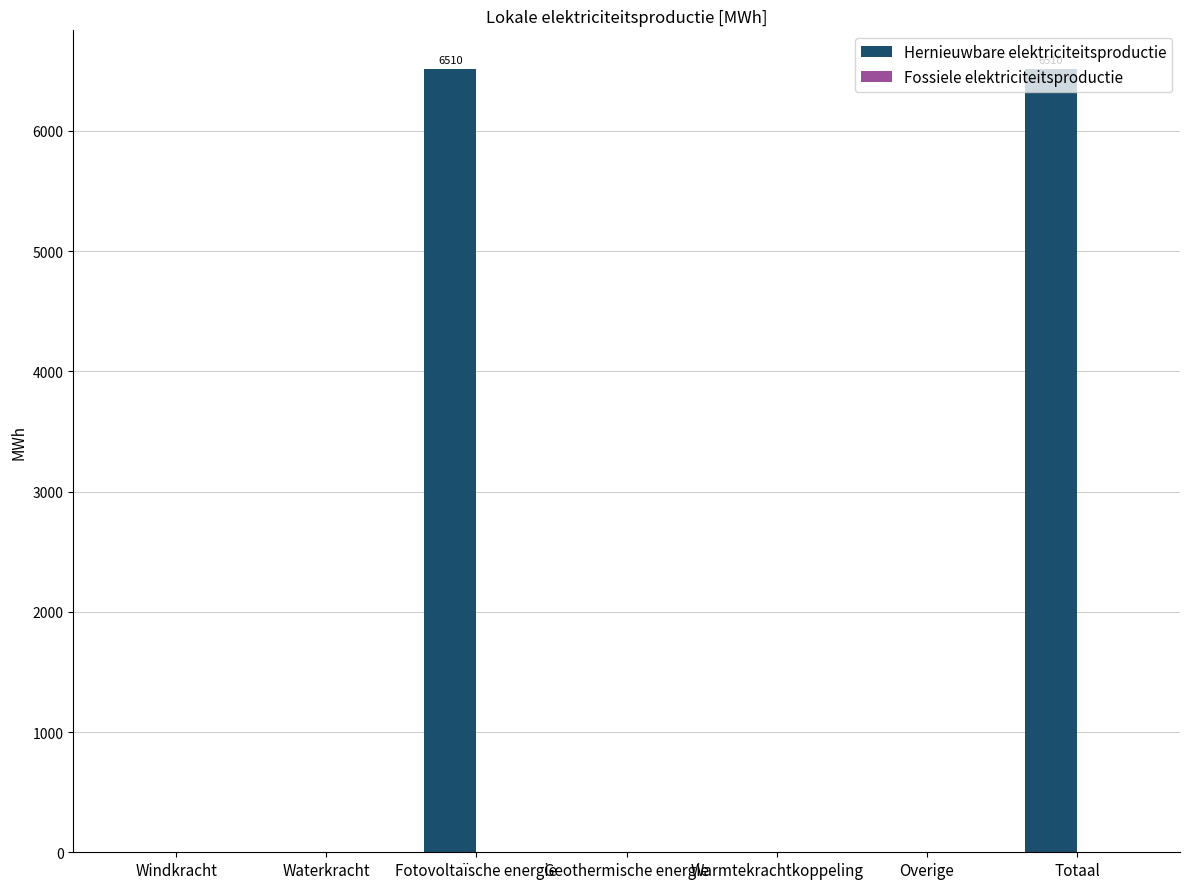

What is the maximum value shown in the chart?

6509.9